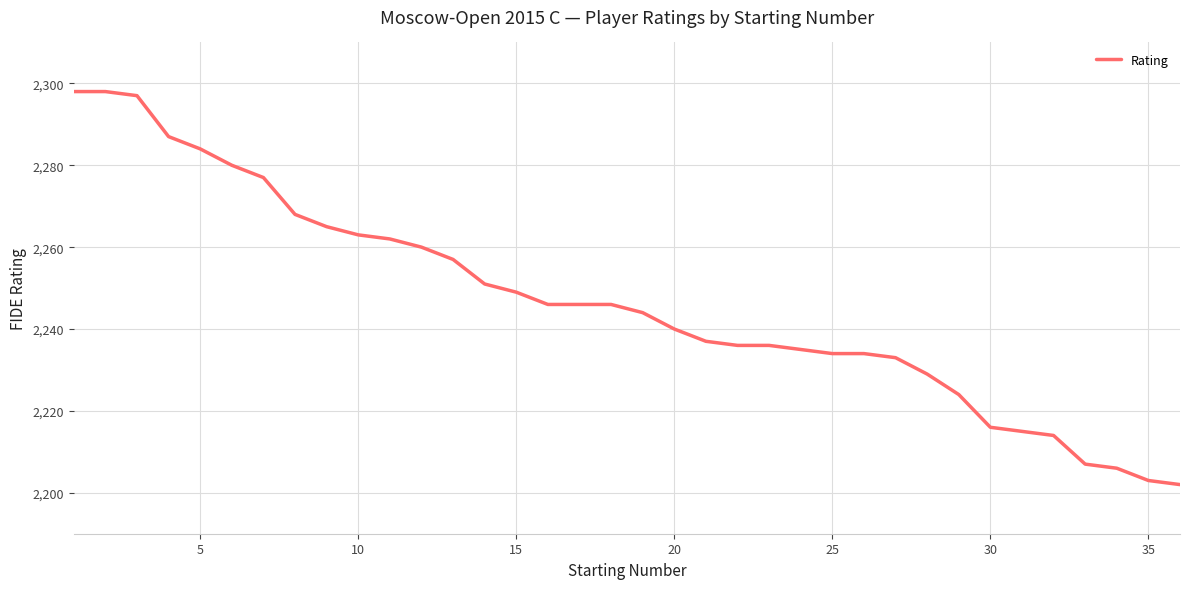

What is the difference between the maximum and minimum values?

96